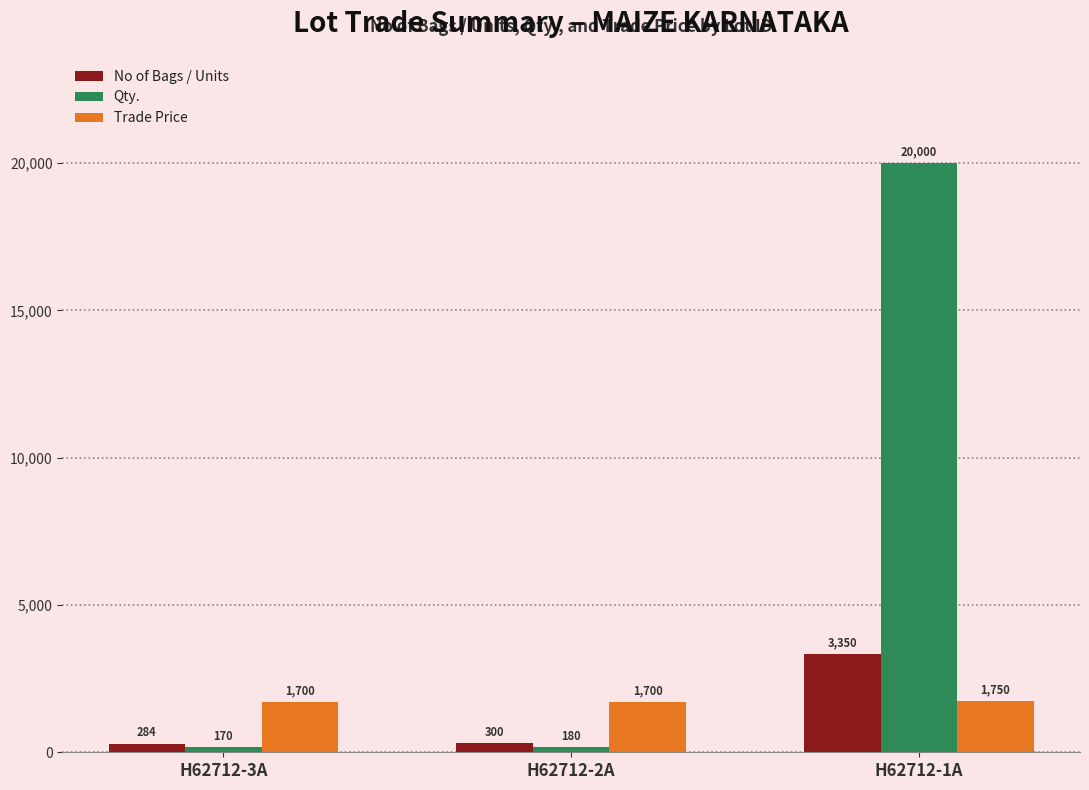

At how many categories does at least one series exceed 8999?

1